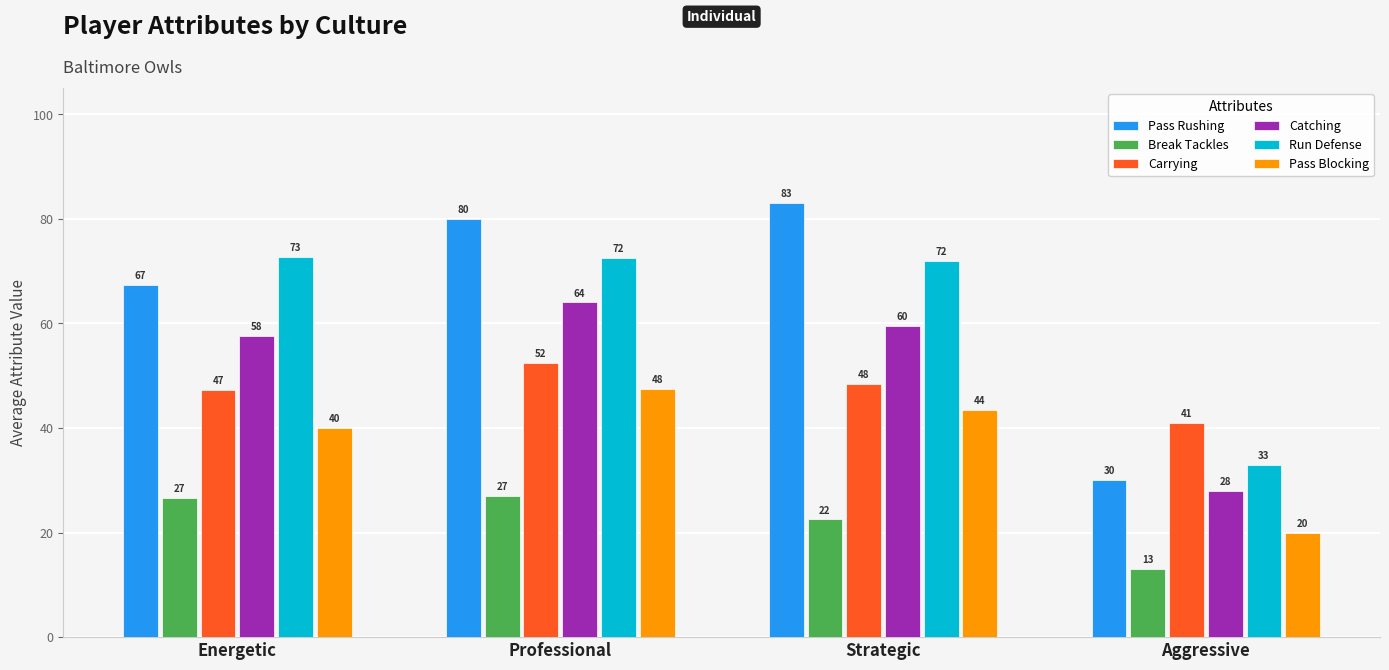

Does the chart contain stacked bars?

No